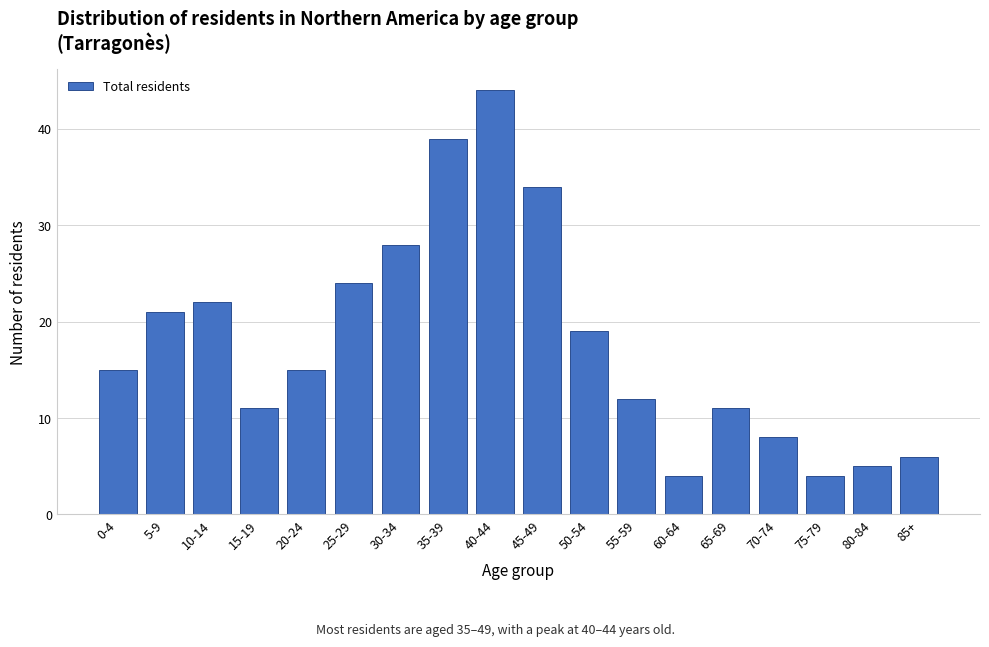

Reading left to right, extract all data points from this chart.

0-4=15	5-9=21	10-14=22	15-19=11	20-24=15	25-29=24	30-34=28	35-39=39	40-44=44	45-49=34	50-54=19	55-59=12	60-64=4	65-69=11	70-74=8	75-79=4	80-84=5	85+=6